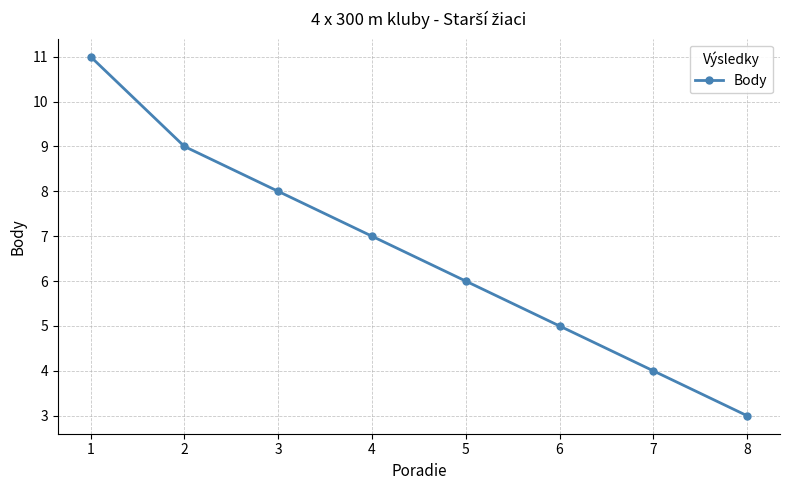

Reading right to left, list all the values displayed in this chart.

3	4	5	6	7	8	9	11